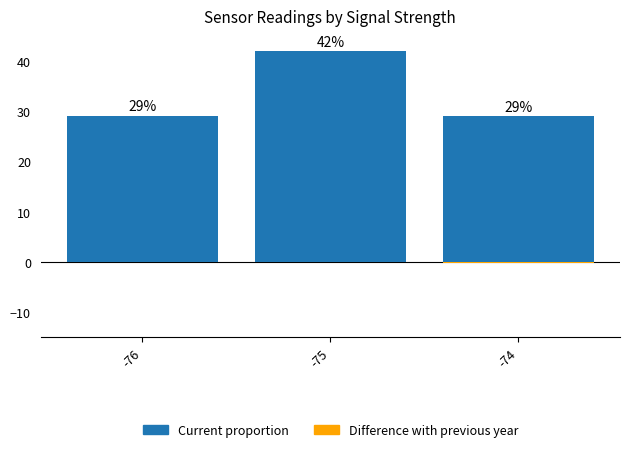

At -74, list the series in order from largest to smallest.

Current proportion, Difference with previous year